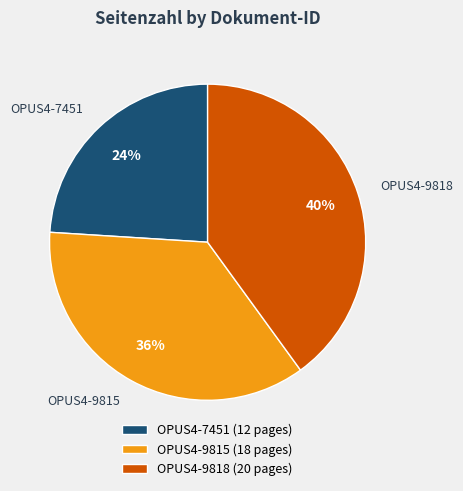

Rank the categories by value from highest to lowest.

OPUS4-9818, OPUS4-9815, OPUS4-7451